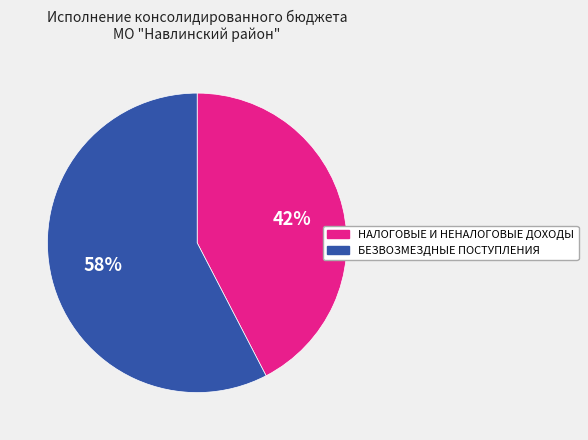

Is the sum of БЕЗВОЗМЕЗДНЫЕ ПОСТУПЛЕНИЯ and НАЛОГОВЫЕ И НЕНАЛОГОВЫЕ ДОХОДЫ greater than half?

Yes